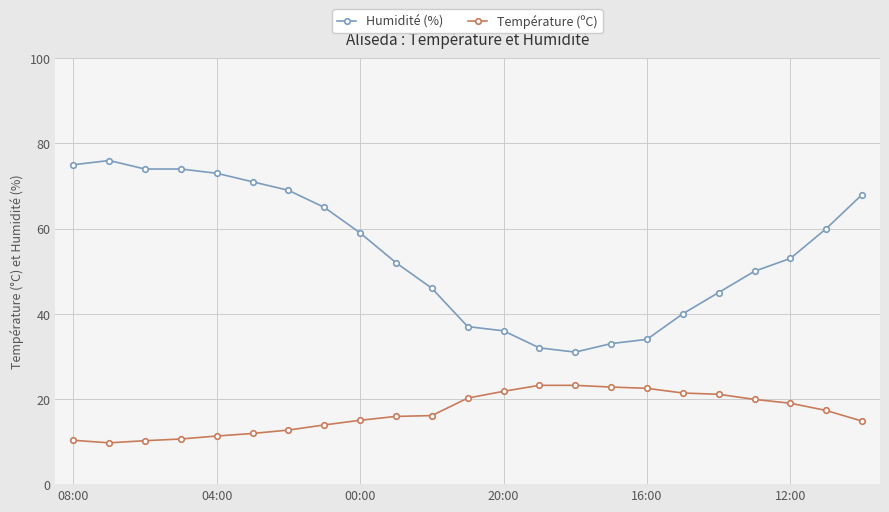

How many lines are shown in the chart?

2